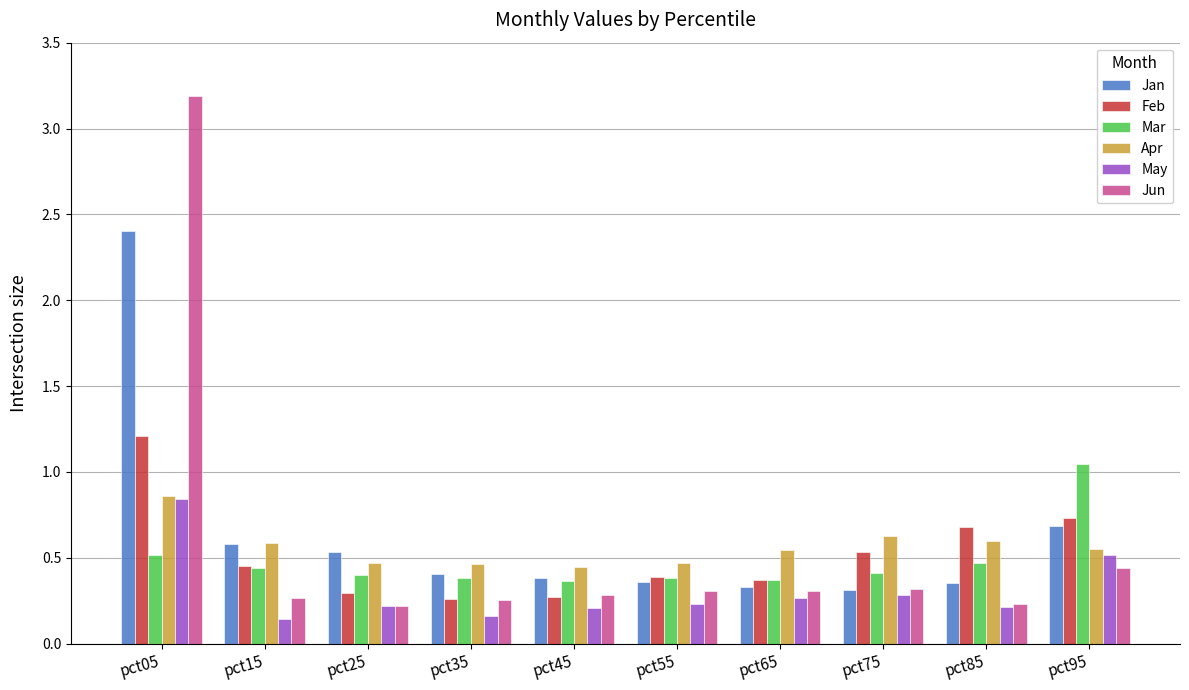

What is the difference between the maximum and minimum values in the Jun series?

3.0